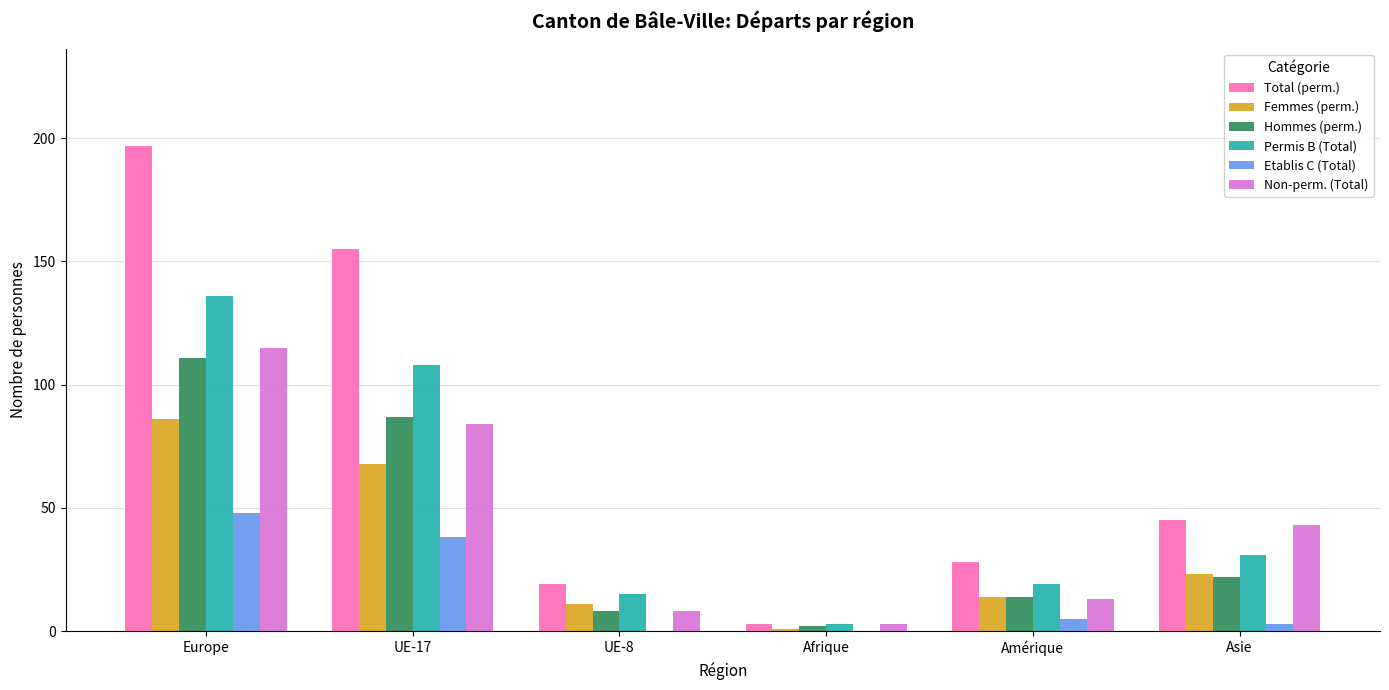

Which series has the largest total across all categories?

Total (perm.)